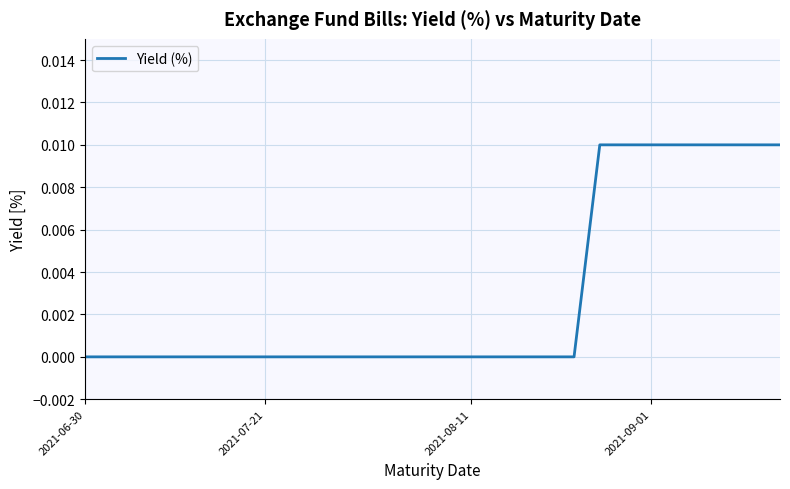

Does the chart have visible grid lines?

Yes